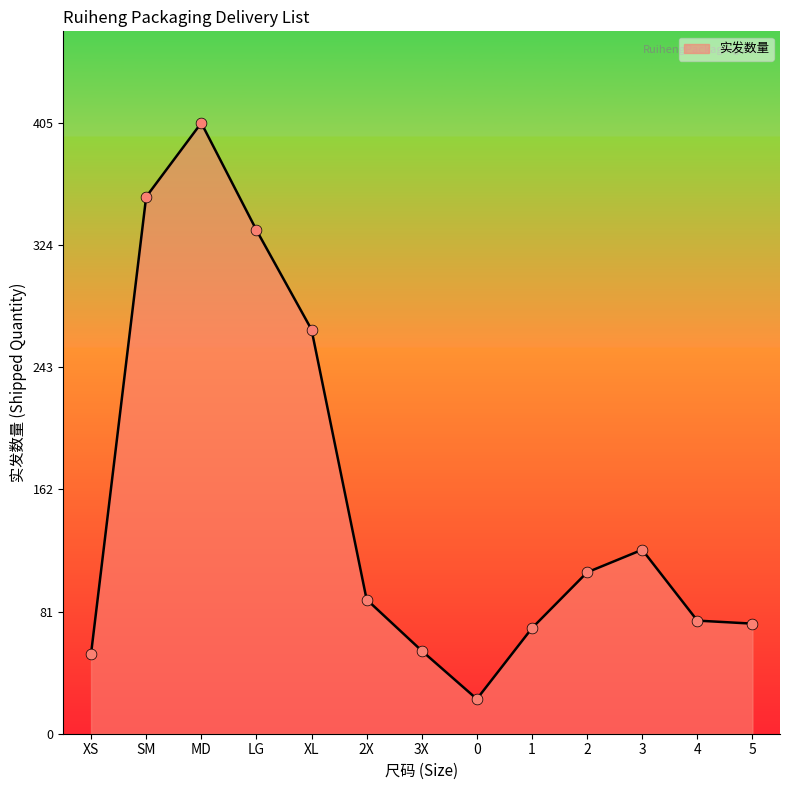

Approximately how many times larger is the value at XS compared to XL?

0.2